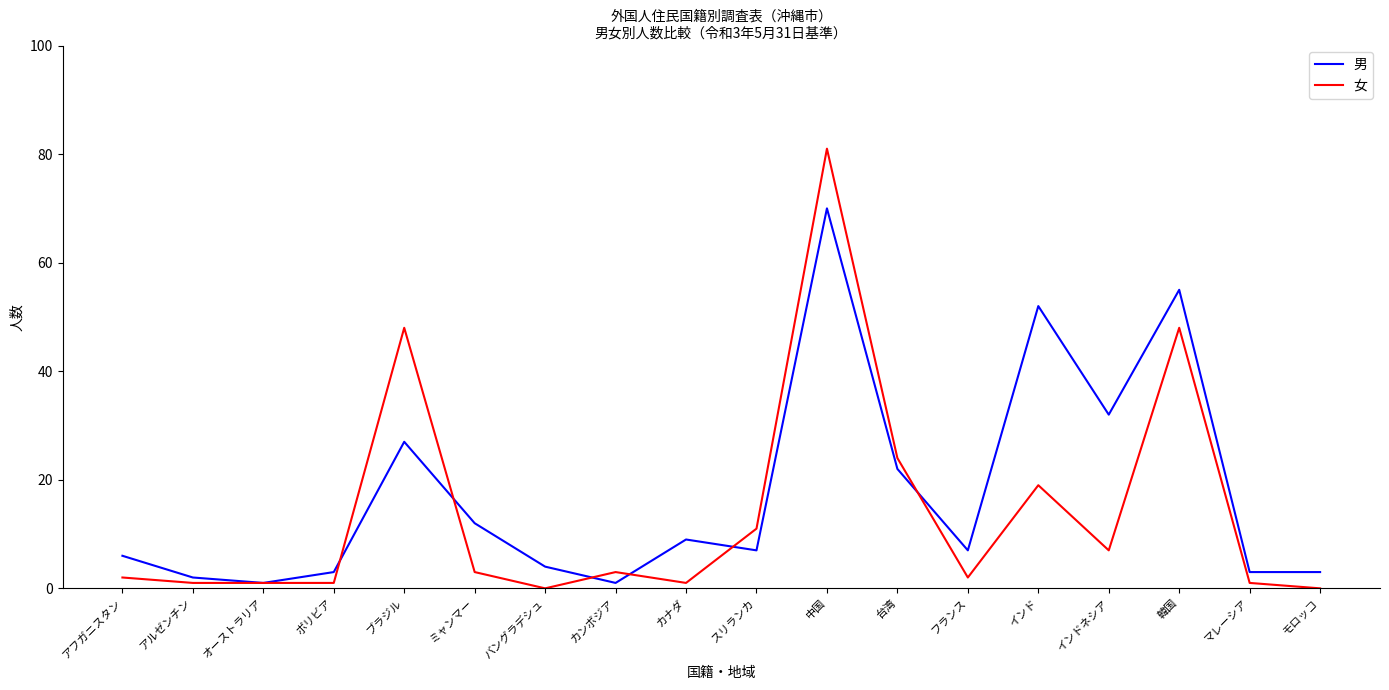

What is the total value across all series at アフガニスタン?

8